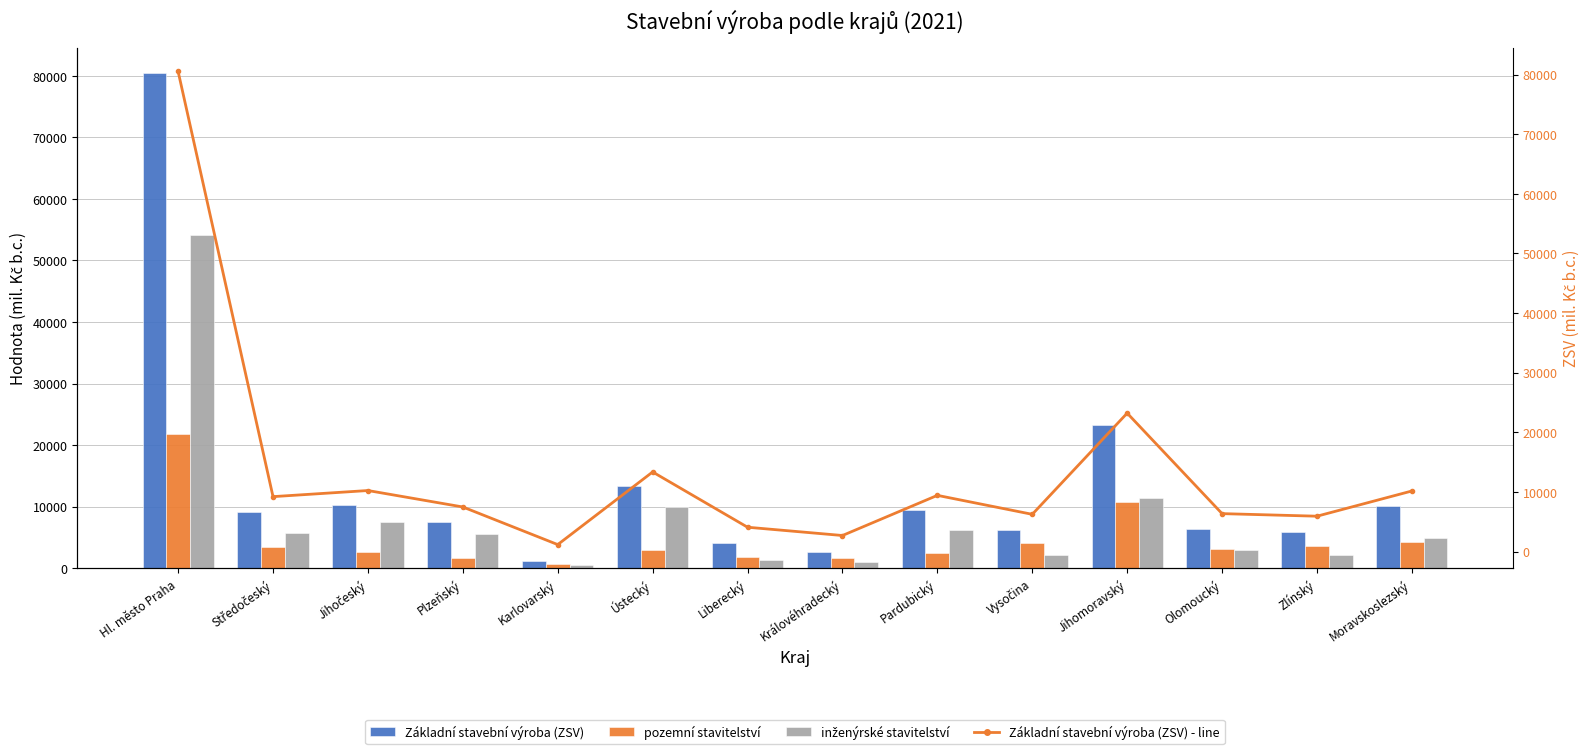

Between Jihočeský and Olomoucký, which series saw the biggest shift?

inženýrské stavitelství